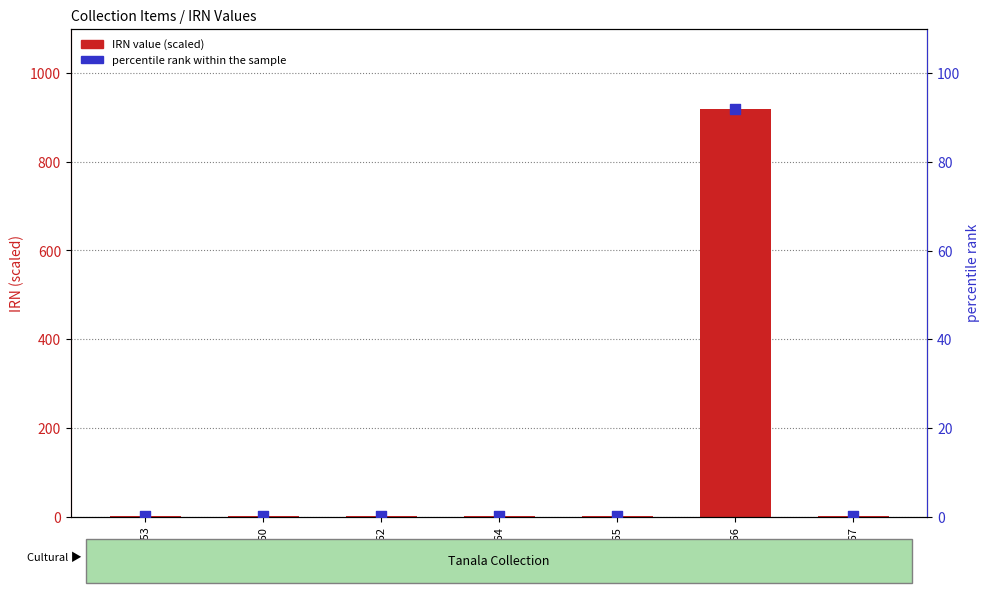

Is the value of percentile rank within the sample at 185866 greater than the value of IRN value (scaled) at 185860?

Yes